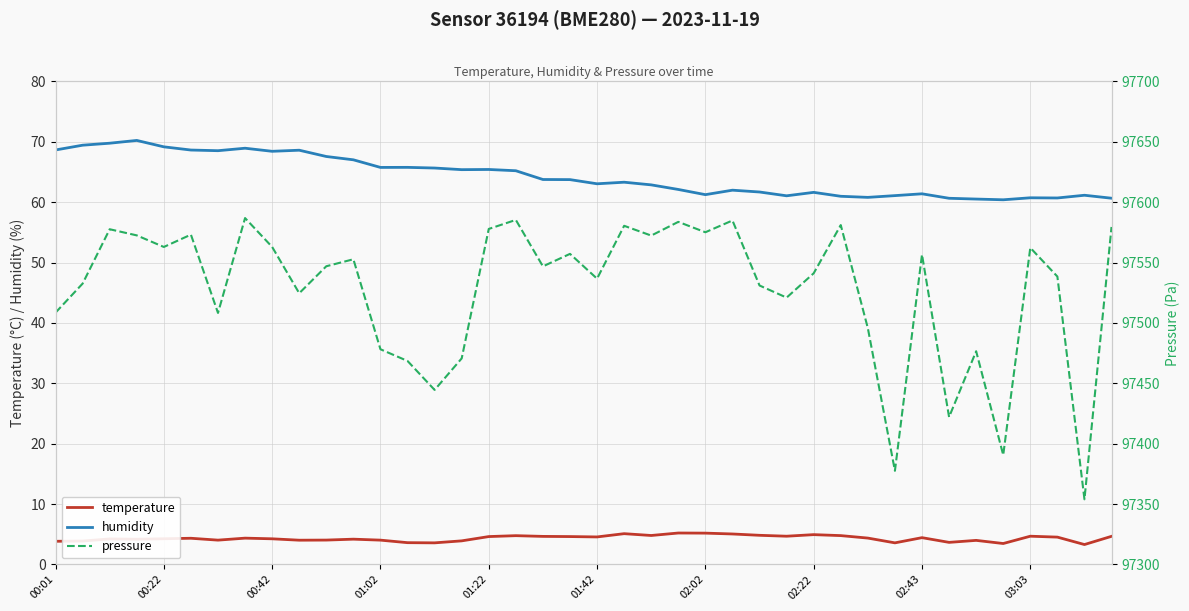

True or false: humidity has a value of 14.4 at 02:02.

False